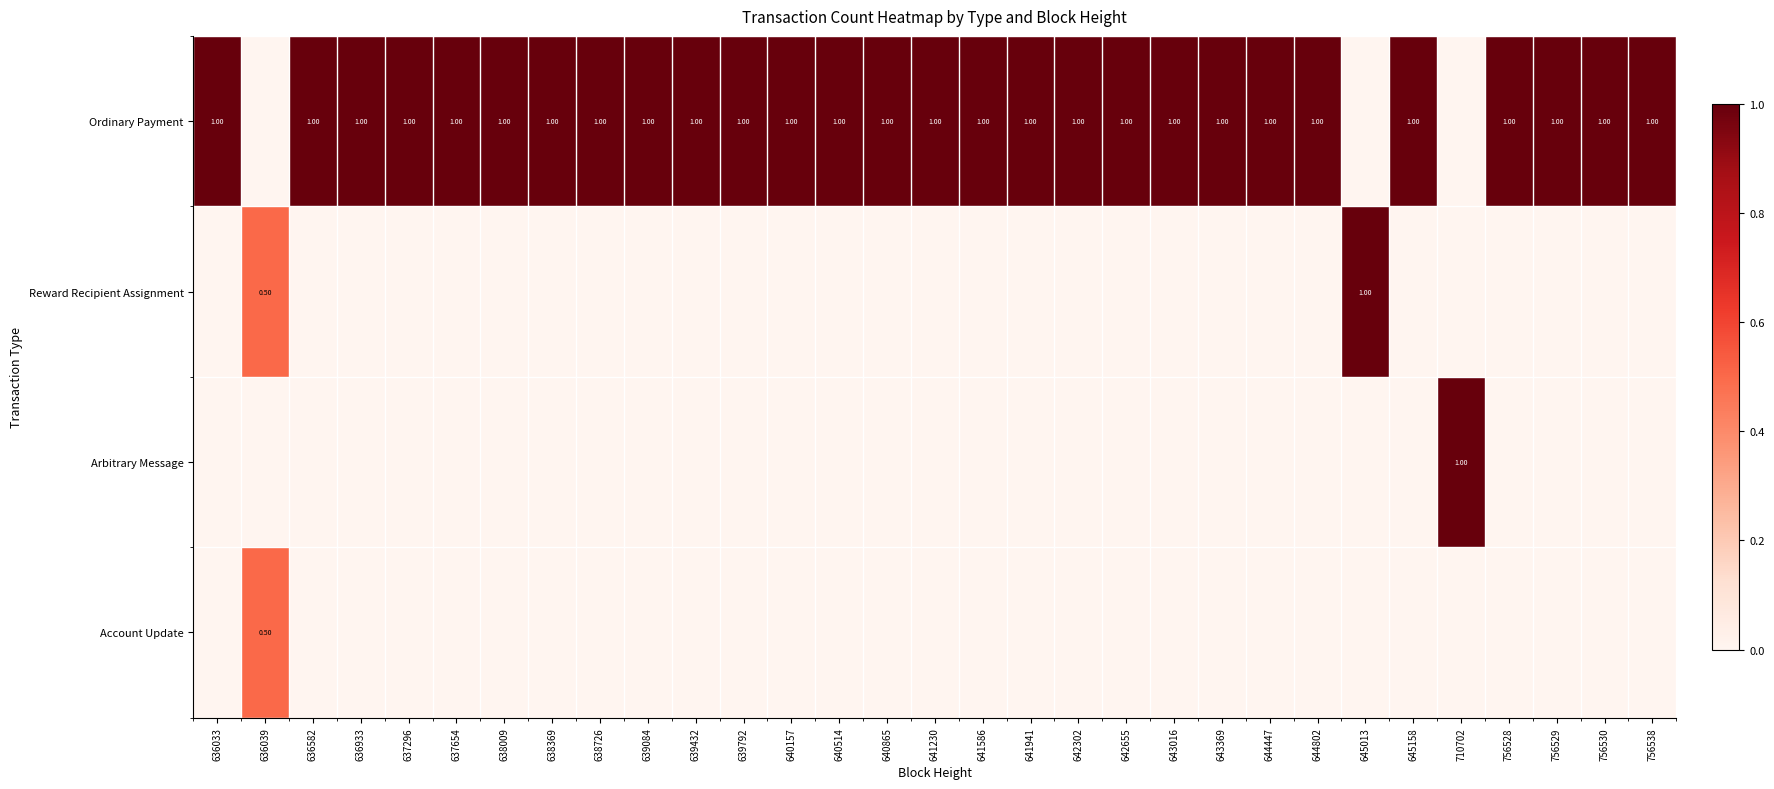

What is the sum of the Ordinary Payment values at 642655 and 641941?

2.0